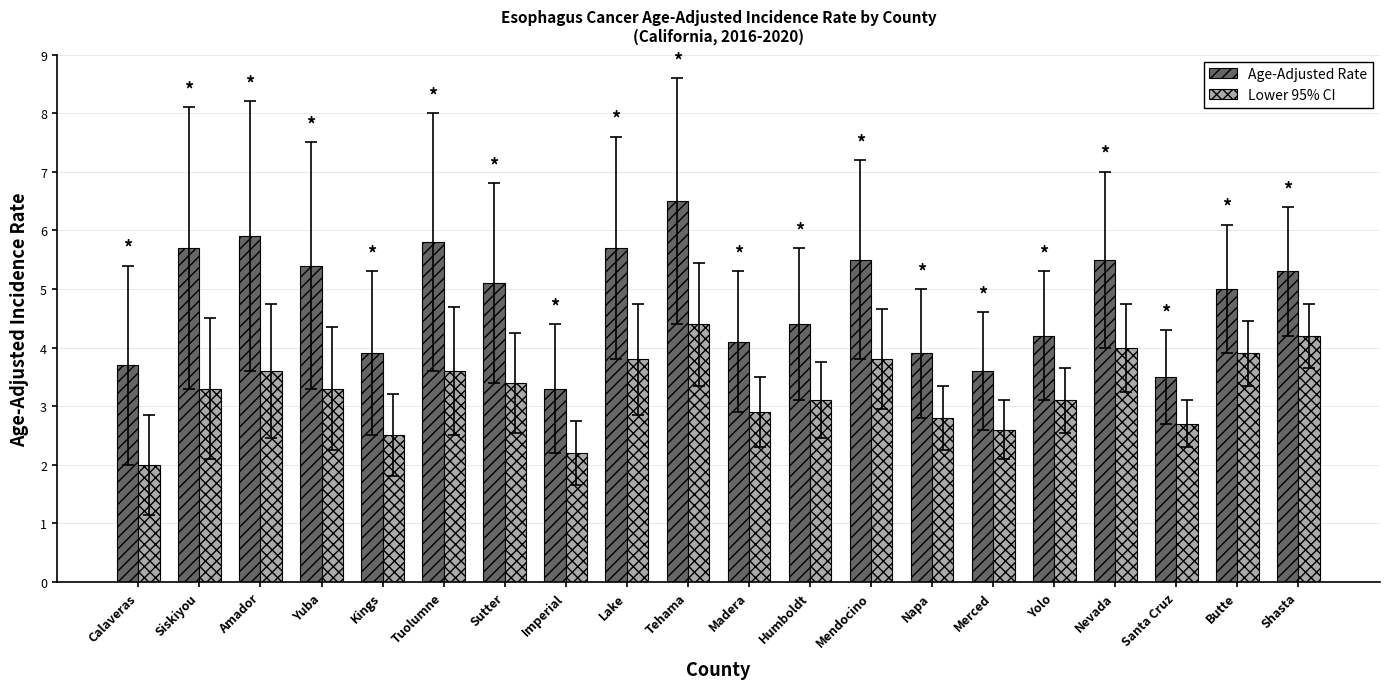

List the series in order of their overall mean, lowest first.

Lower 95% CI, Age-Adjusted Rate